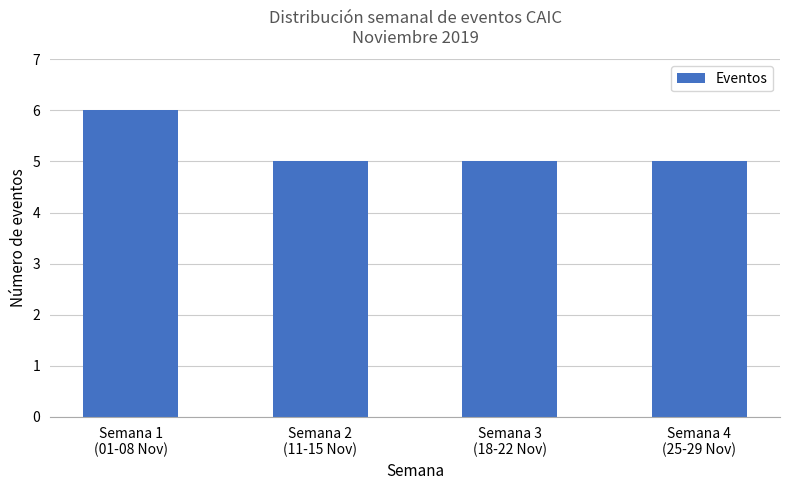

What is the greatest value displayed?

6